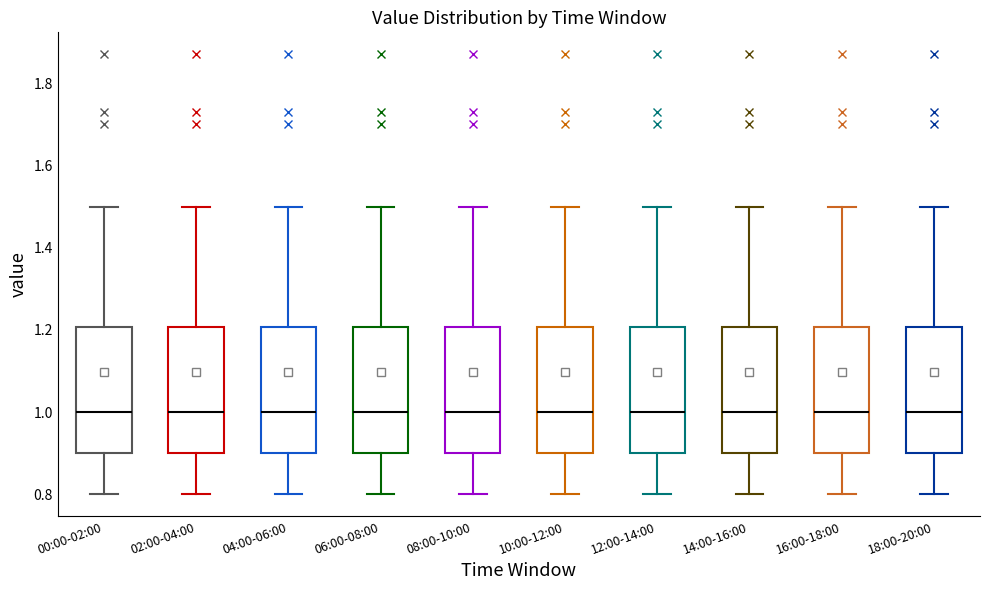

Reading left to right, read every box against the y-axis: the position of its median line, the range the box covers, and the ends of its whiskers. The values are not printed on the chart, so give them approximately, as read against the axis.

00:00-02:00: median 1.0, box 0.9 to 1.2, whiskers 0.8 to 1.5
02:00-04:00: median 1.0, box 0.9 to 1.2, whiskers 0.8 to 1.5
04:00-06:00: median 1.0, box 0.9 to 1.2, whiskers 0.8 to 1.5
06:00-08:00: median 1.0, box 0.9 to 1.2, whiskers 0.8 to 1.5
08:00-10:00: median 1.0, box 0.9 to 1.2, whiskers 0.8 to 1.5
10:00-12:00: median 1.0, box 0.9 to 1.2, whiskers 0.8 to 1.5
12:00-14:00: median 1.0, box 0.9 to 1.2, whiskers 0.8 to 1.5
14:00-16:00: median 1.0, box 0.9 to 1.2, whiskers 0.8 to 1.5
16:00-18:00: median 1.0, box 0.9 to 1.2, whiskers 0.8 to 1.5
18:00-20:00: median 1.0, box 0.9 to 1.2, whiskers 0.8 to 1.5